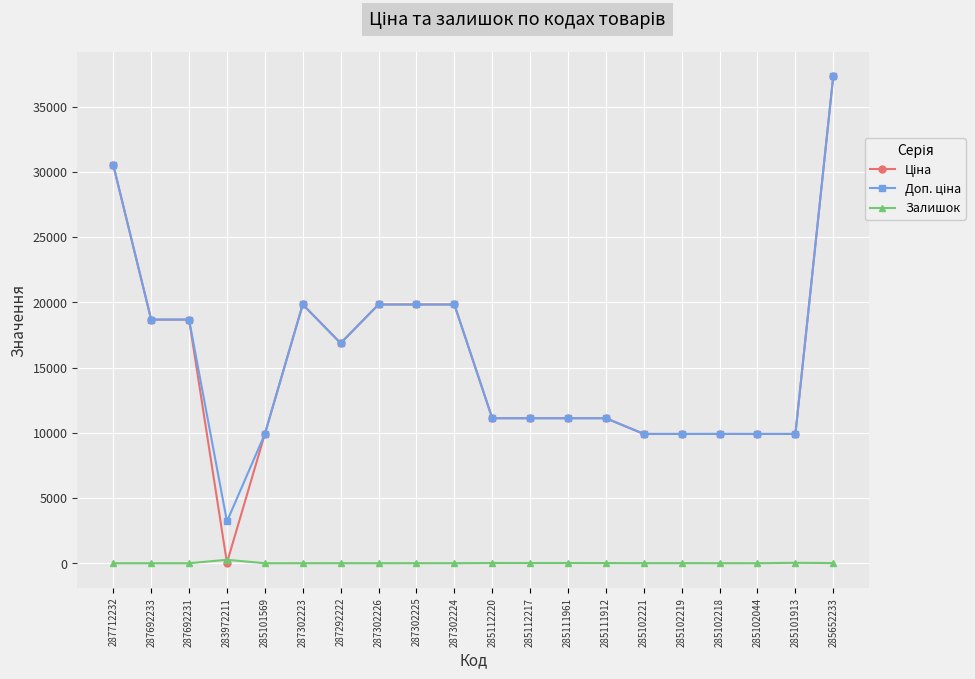

How many data points does each series have?

20